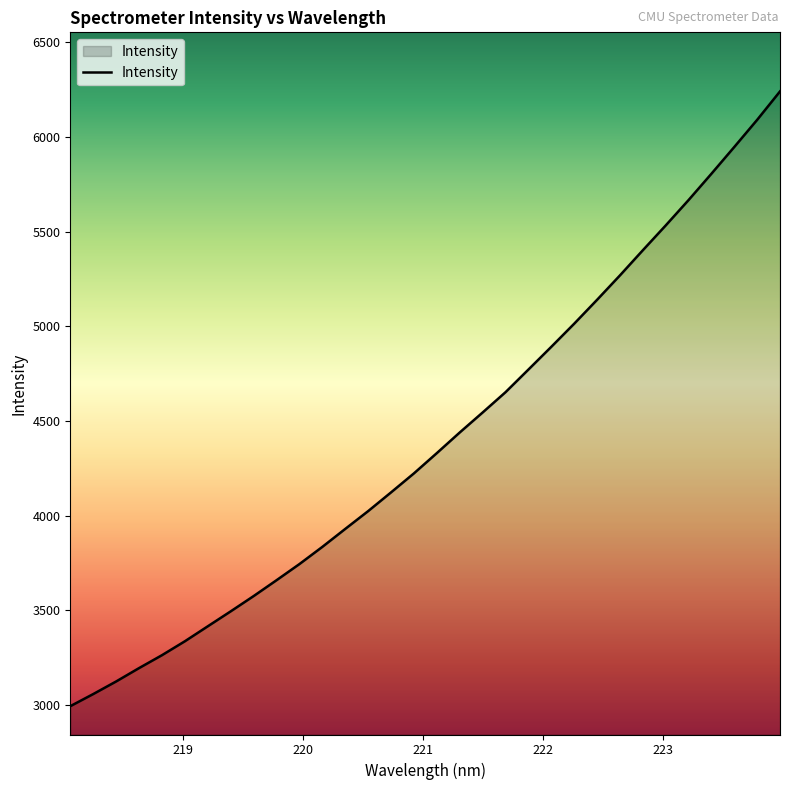

What is the difference between the maximum and minimum values?

3248.1